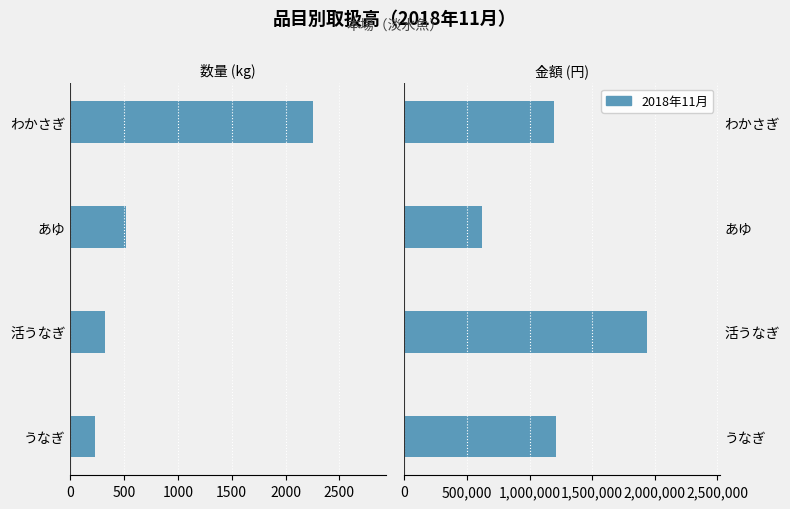

Between うなぎ and わかさぎ, which is larger?

うなぎ